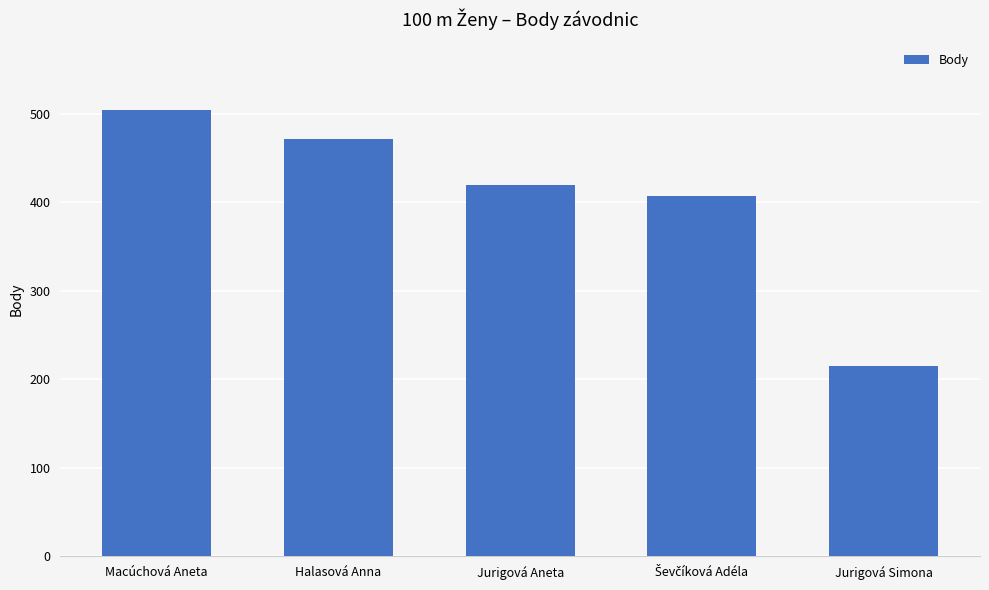

Reading left to right, what are all the values shown in this chart?

505	472	420	407	215